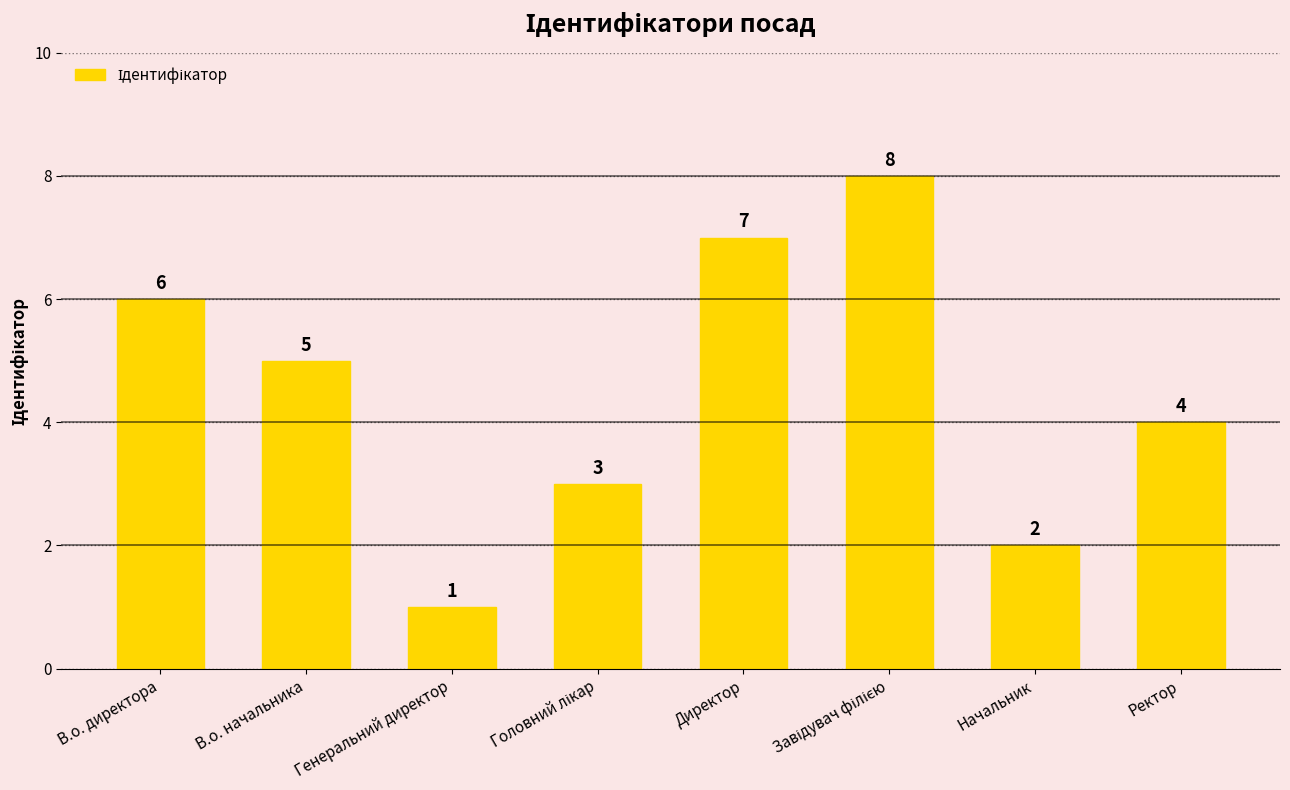

The value at В.о. директора is 6. True or false?

True